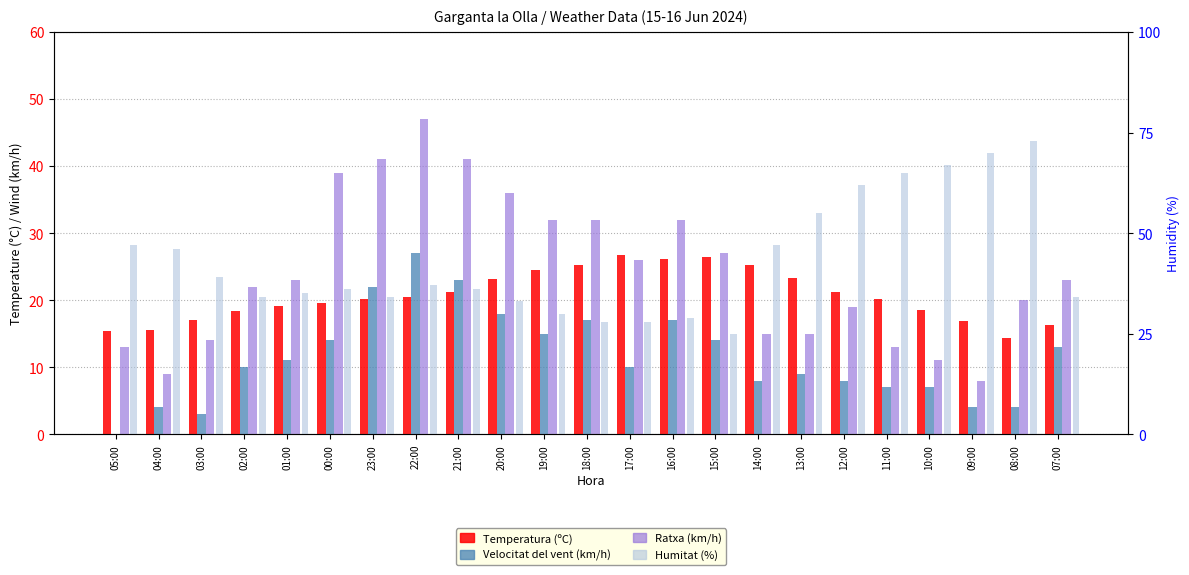

What is the value of the Velocitat del vent (km/h) bar at the 16th from the left?

8.0